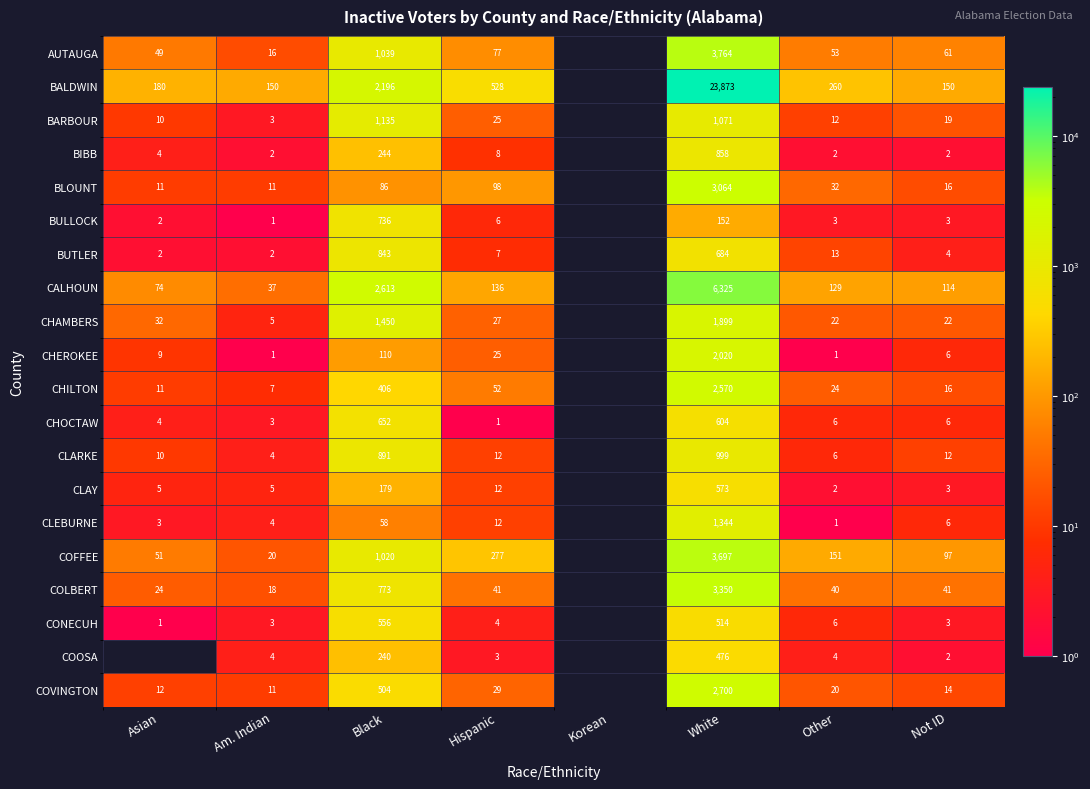

What is the total value across all series at Not ID?

597